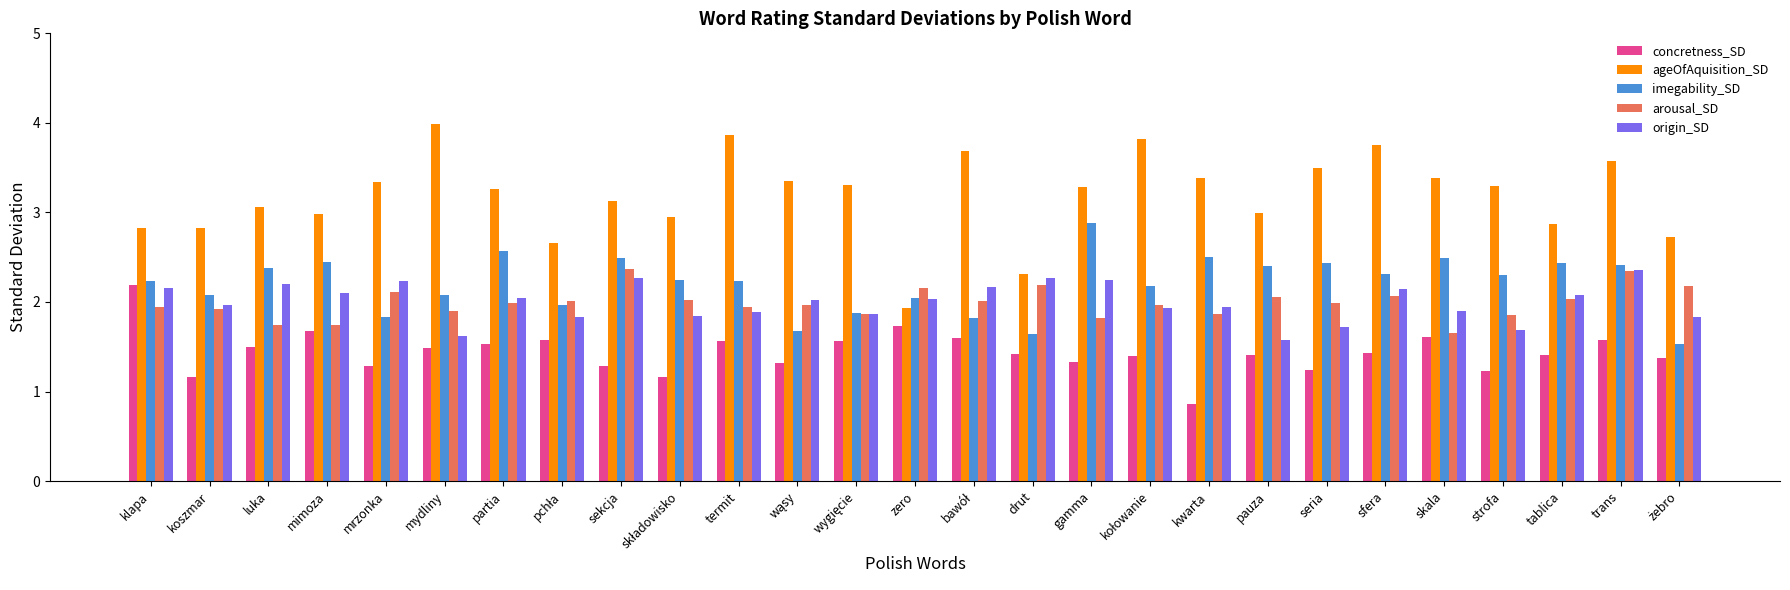

Which label corresponds to the largest value in the chart?

mydliny